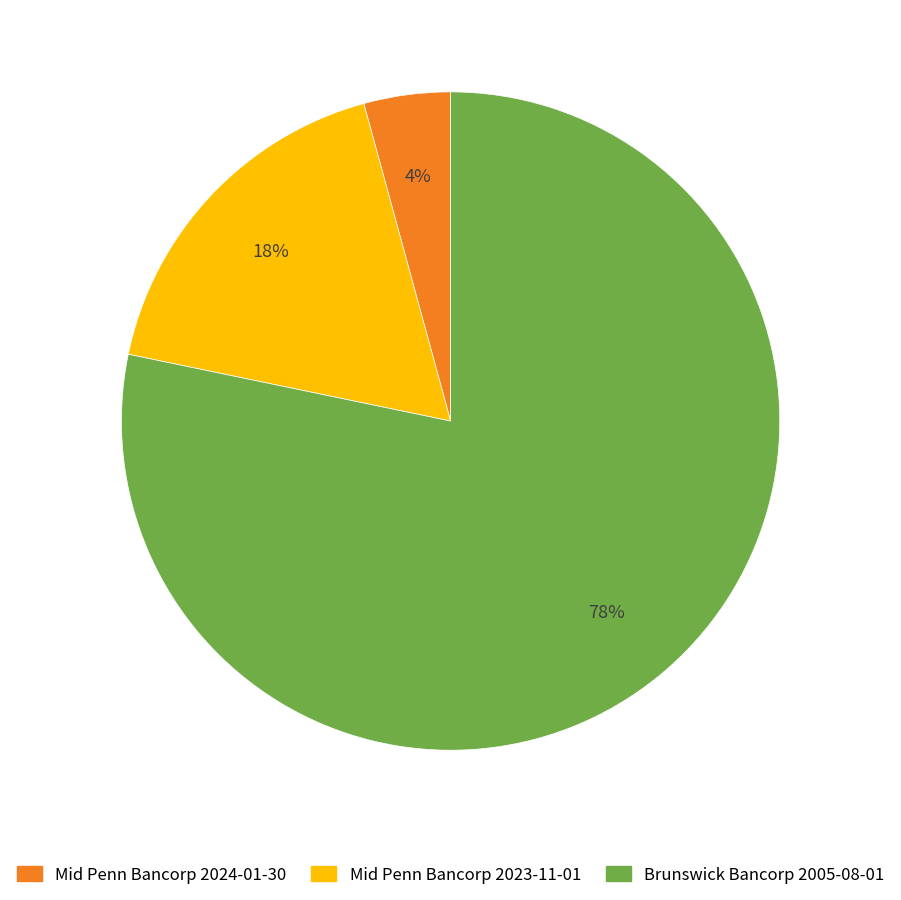

To the nearest percent, what is the combined percentage of Mid Penn Bancorp 2023-11-01 and Mid Penn Bancorp 2024-01-30?

22%